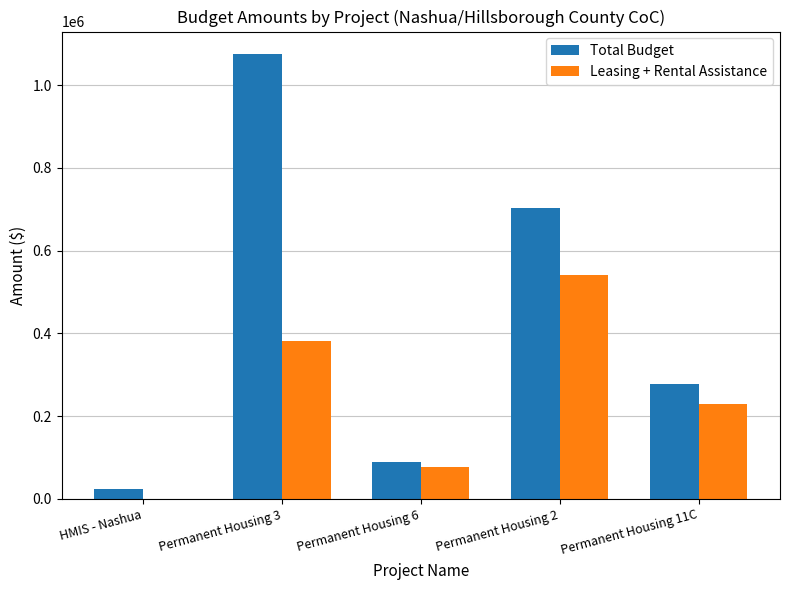

At which category is the sum across all series the highest?

Permanent Housing 3